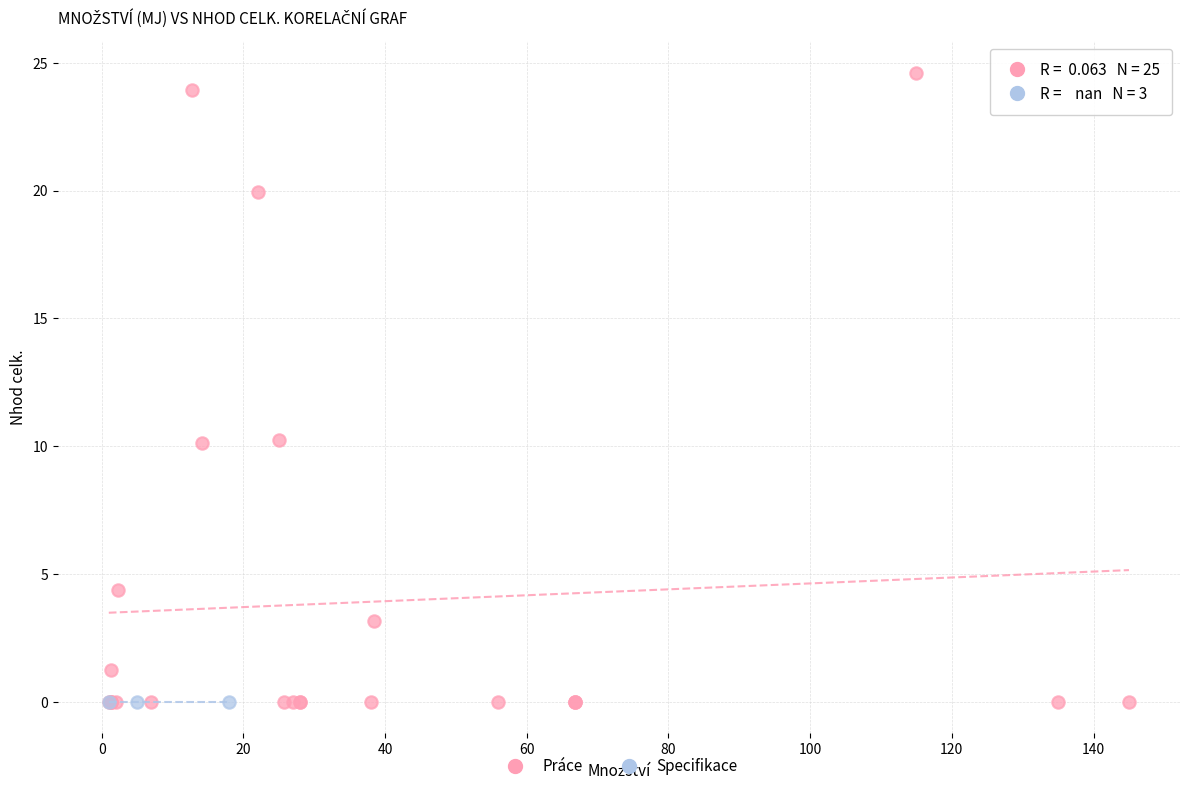

Which series reaches the maximum Y coordinate?

Práce